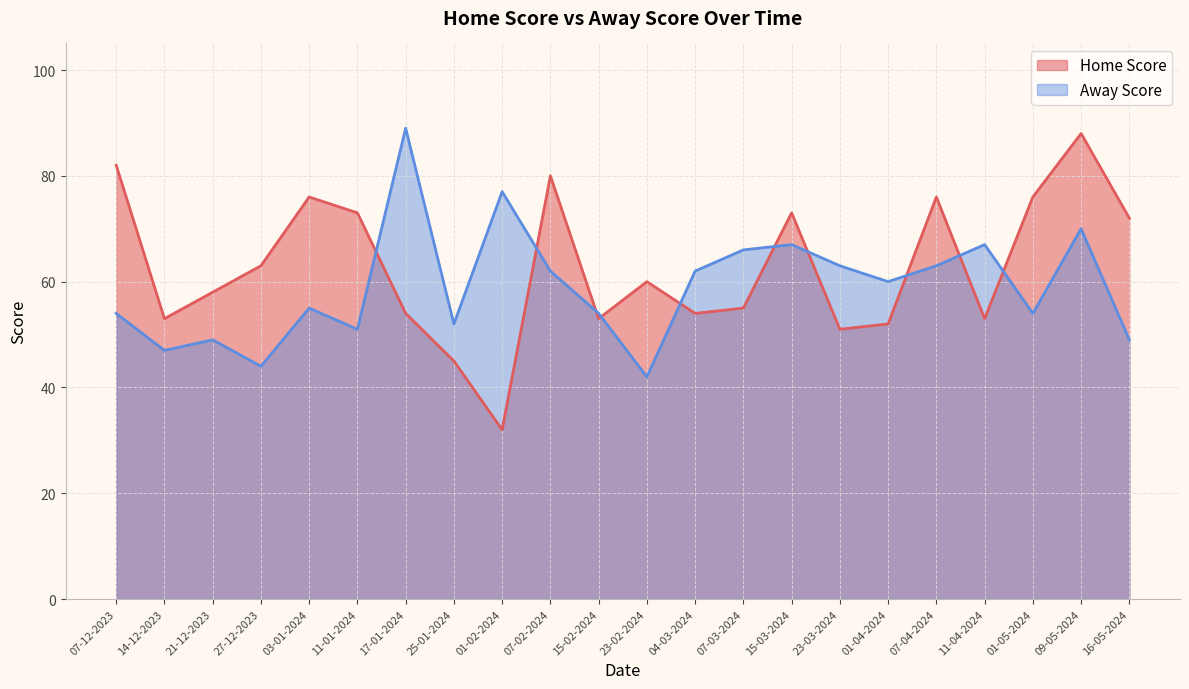

At how many categories does at least one series exceed 55?

19